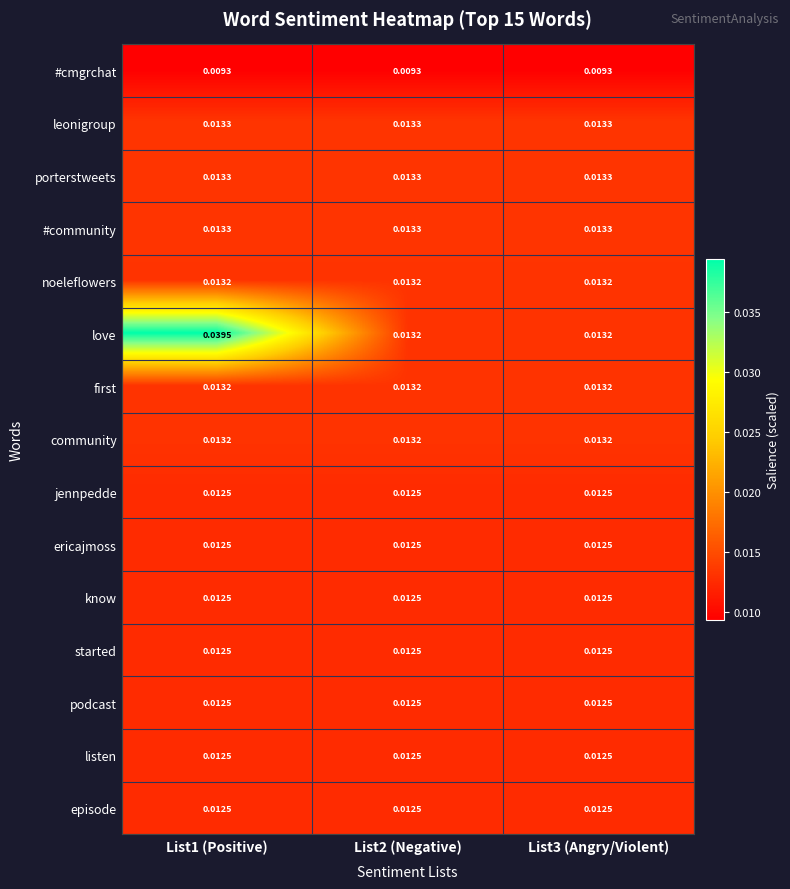

Which series has the widest spread of values?

love